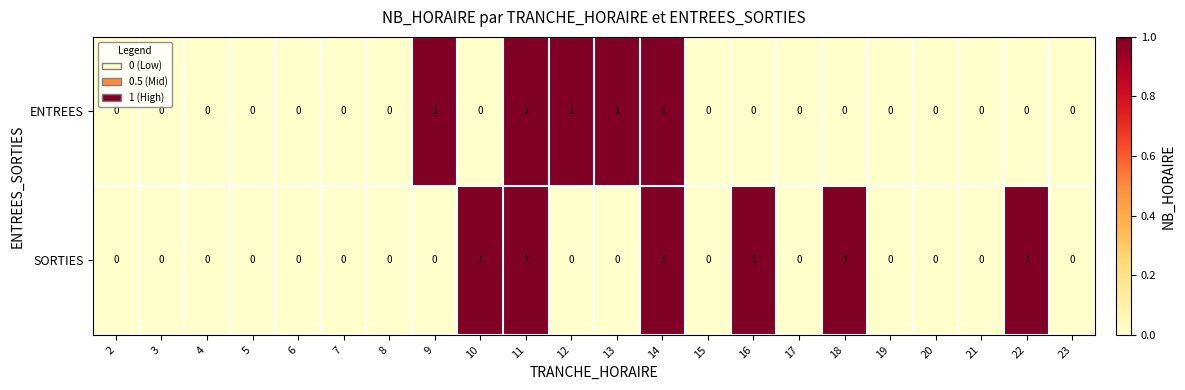

How many positive values does the ENTREES series have?

5